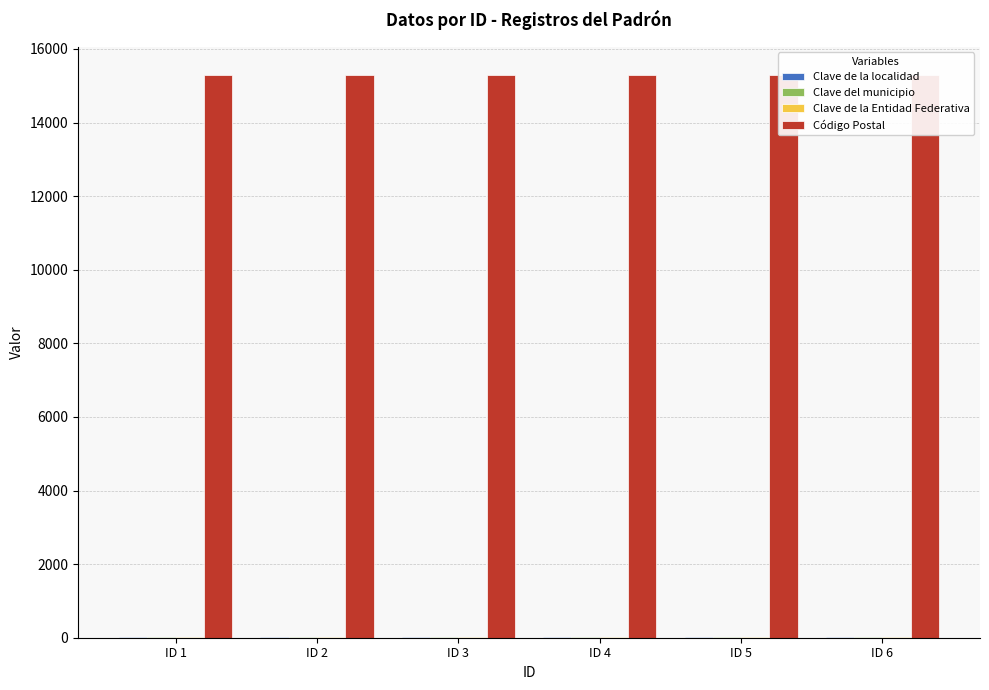

What is the spread (max minus min) of values at ID 6?

15281